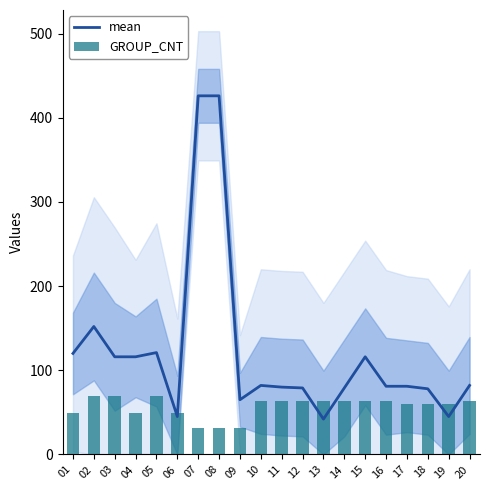

How many groups of bars are there?

20